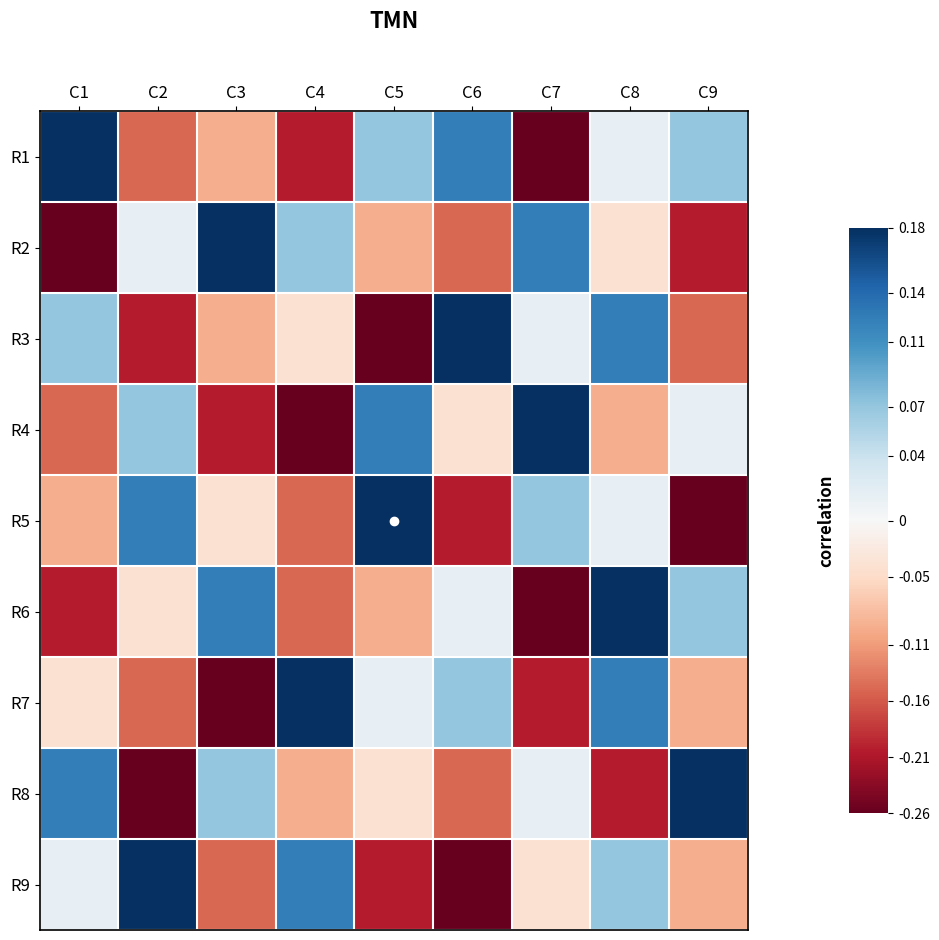

At C6, list the series in order from smallest to largest.

R9, R5, R2, R8, R4, R6, R7, R1, R3